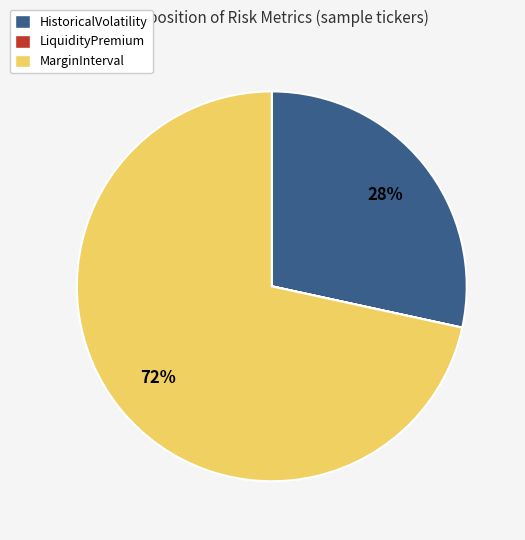

The HistoricalVolatility slice represents 28% of the pie. True or false?

True